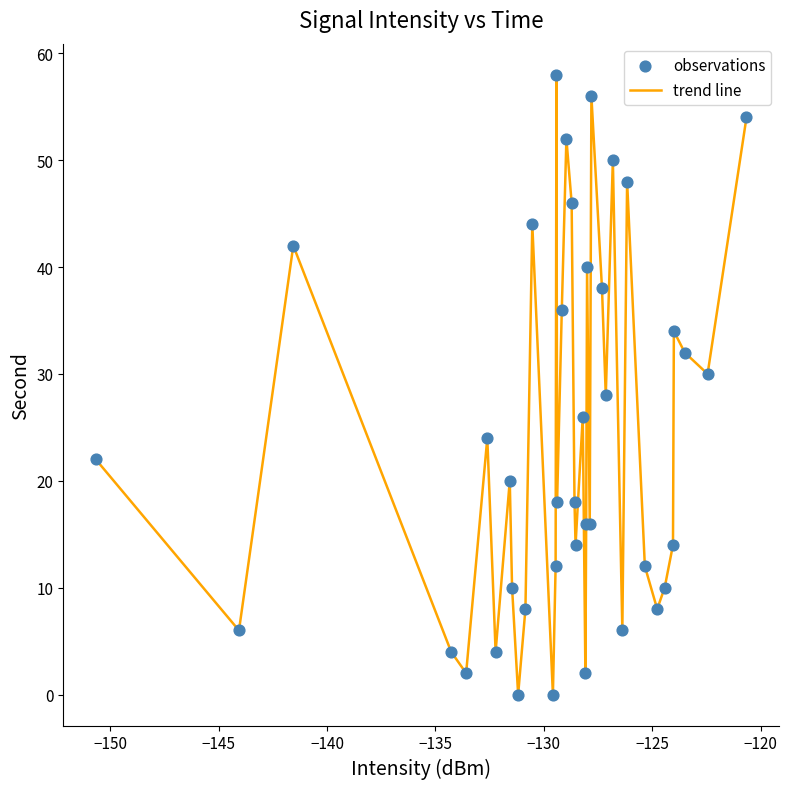

What is the maximum value shown in the chart?

58